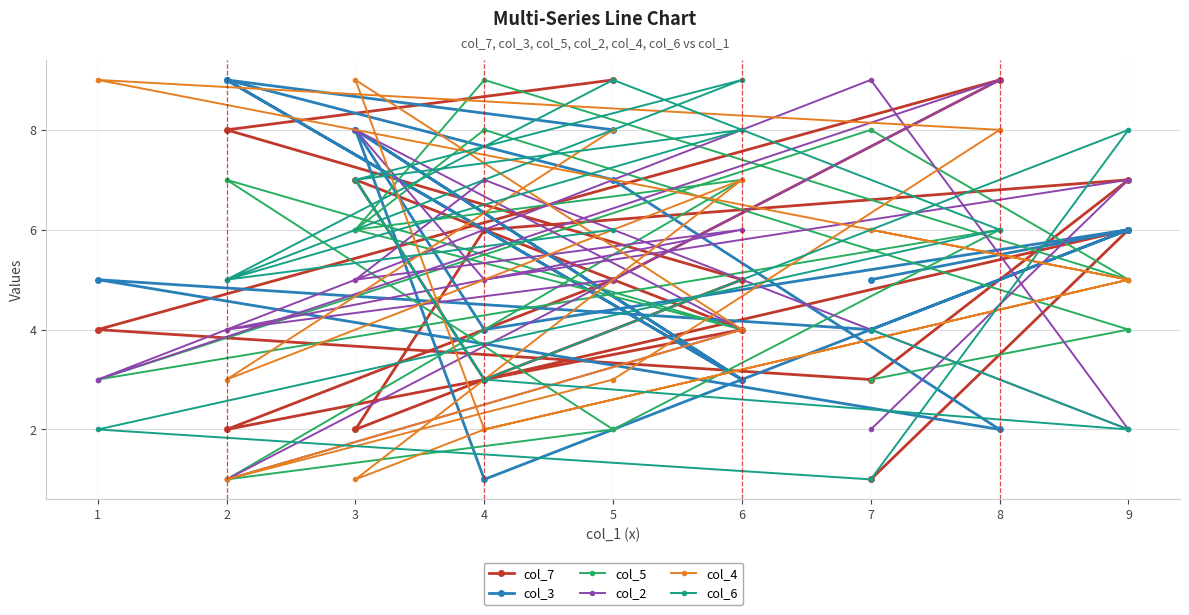

How many categories are shown in the chart?

16